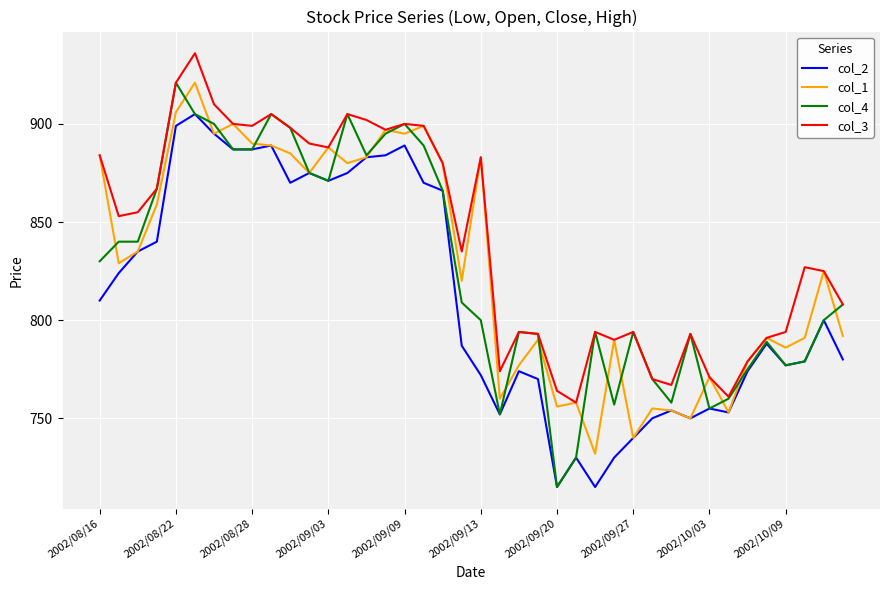

Which series has the largest total across all categories?

col_3